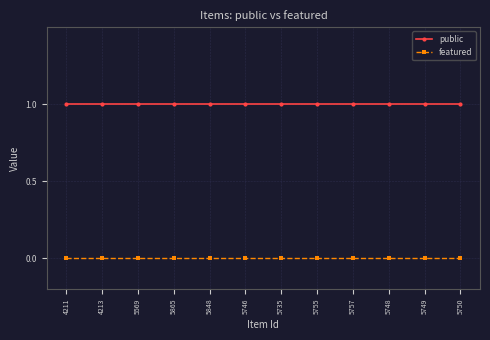

Reading left to right, what are all the values shown in this chart?

public: 1	1	1	1	1	1	1	1	1	1	1	1
featured: 0	0	0	0	0	0	0	0	0	0	0	0